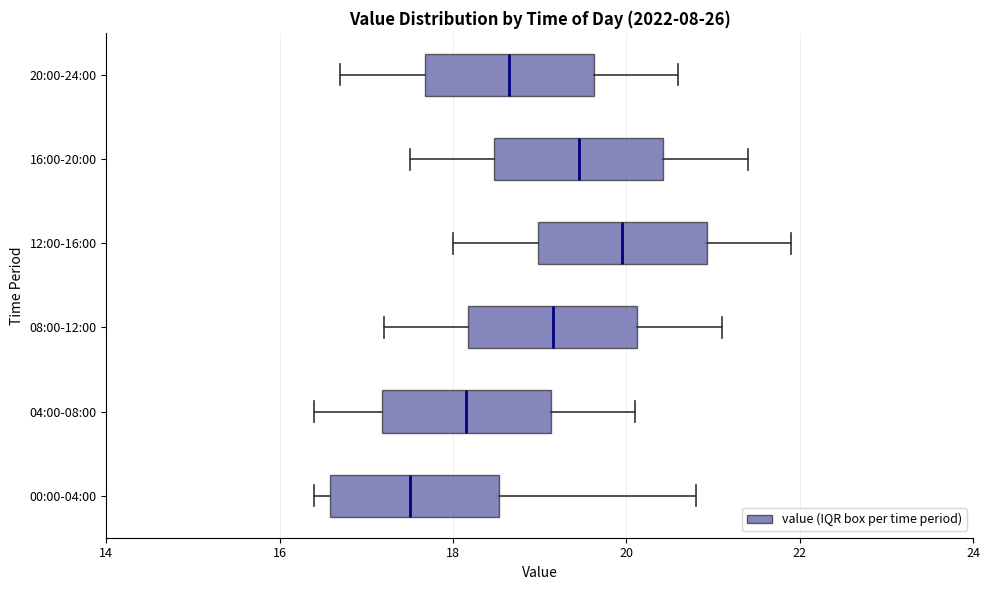

Reading bottom to top, transcribe this box plot: for each box, give where its median line is, the range the box spans, and where its two whiskers end, as read against the x-axis. The values are not printed on the chart, so give them approximately, as read against the axis.

00:00-04:00: median 17.6, box 16.6 to 18.6, whiskers 16.4 to 20.8
04:00-08:00: median 18.2, box 17.2 to 19.2, whiskers 16.4 to 20.2
08:00-12:00: median 19.2, box 18.2 to 20.2, whiskers 17.2 to 21.2
12:00-16:00: median 20.0, box 19.0 to 21.0, whiskers 18.0 to 22.0
16:00-20:00: median 19.4, box 18.4 to 20.4, whiskers 17.6 to 21.4
20:00-24:00: median 18.6, box 17.6 to 19.6, whiskers 16.8 to 20.6